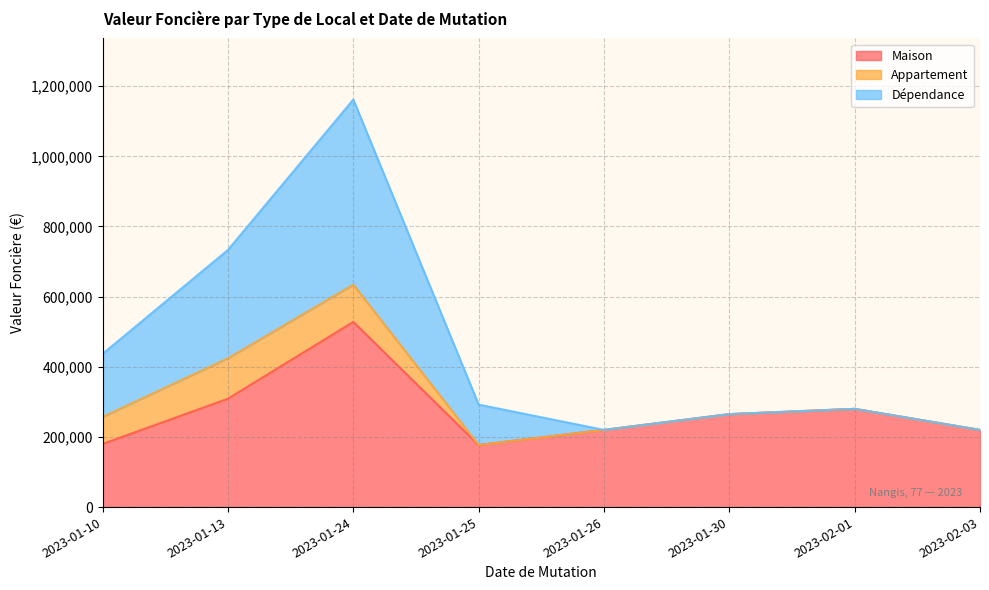

Where does the Dépendance series first go above 292220?

2023-01-10